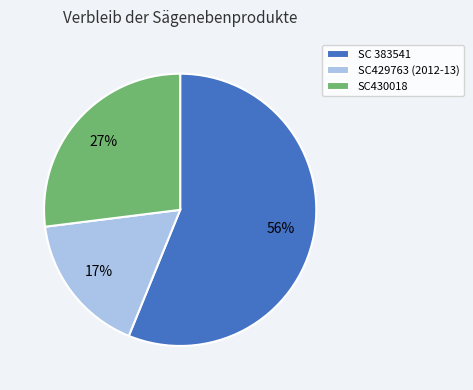

Which category has the smallest portion of the pie?

SC429763 (2012-13)